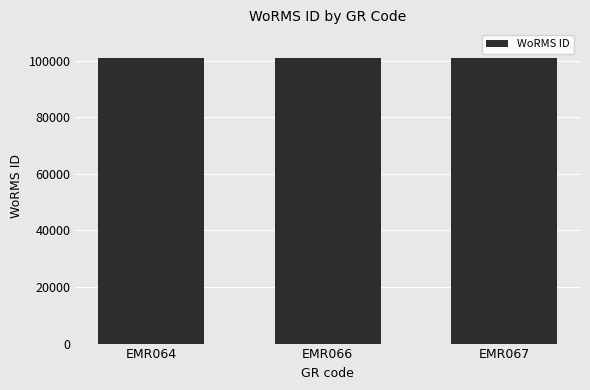

Count the number of data series in this chart.

1